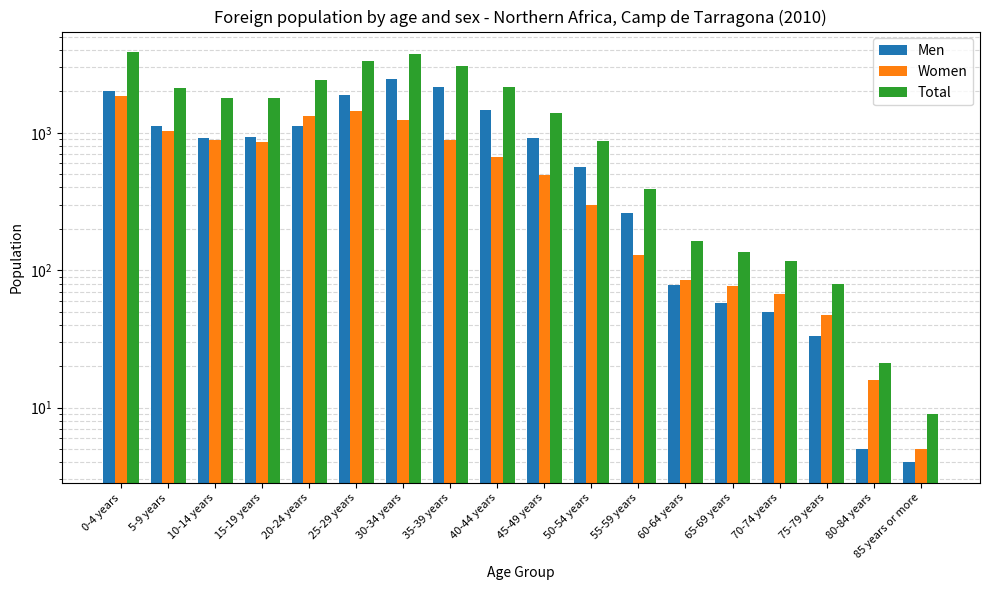

At which category is the sum across all series the highest?

0-4 years